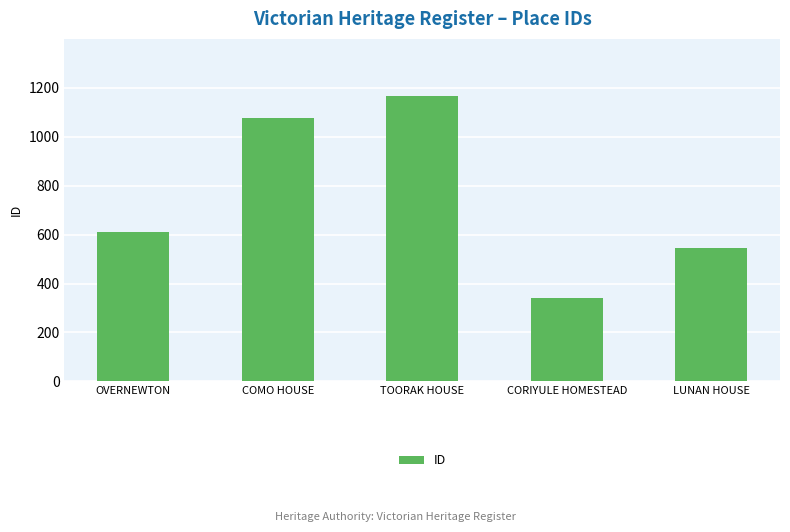

What is the greatest value displayed?

1166